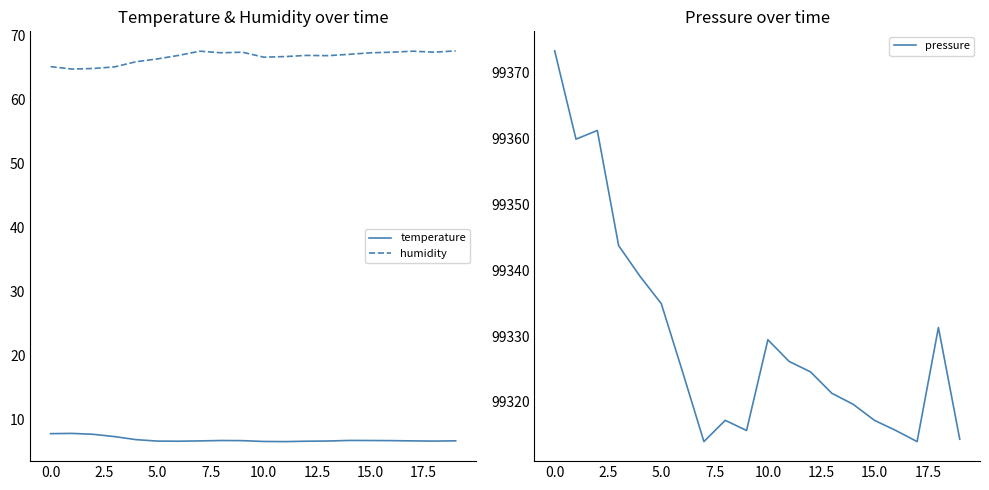

True or false: humidity and pressure cross at least once.

False